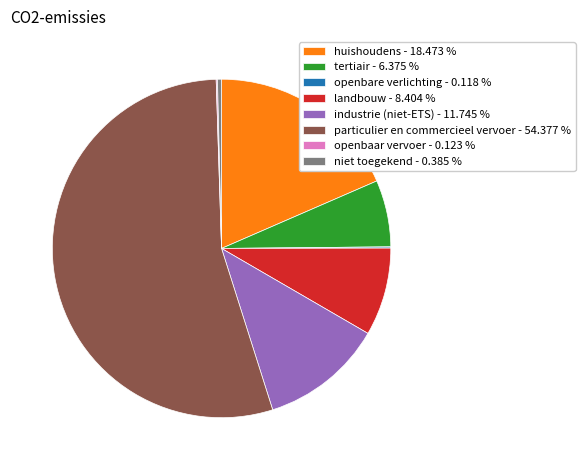

Between landbouw - 8.404 % and industrie (niet-ETS) - 11.745 %, which is larger?

industrie (niet-ETS) - 11.745 %